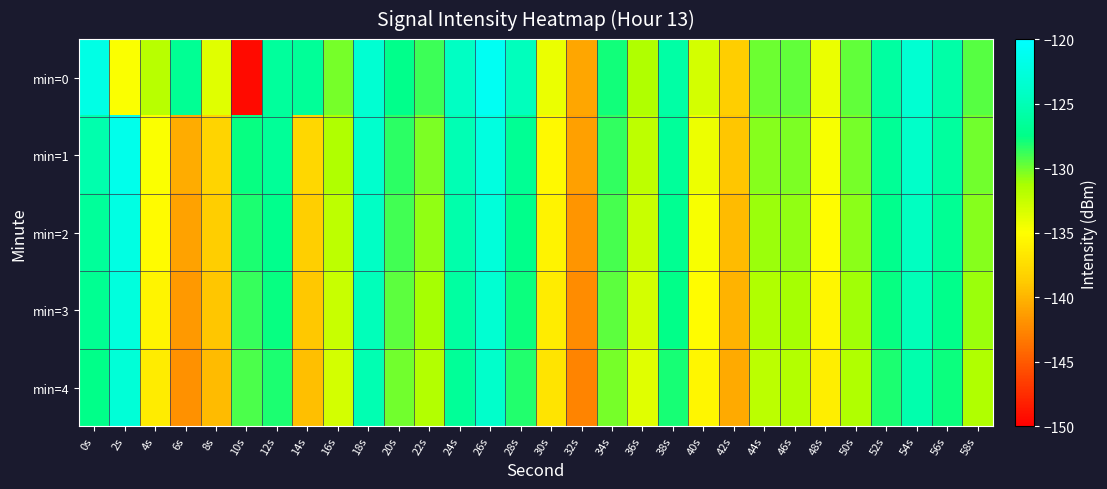

Count the number of data series in this chart.

5